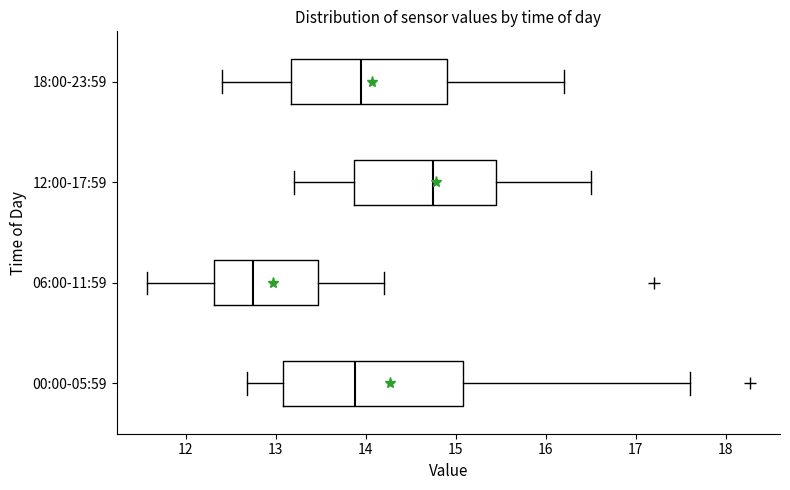

Reading bottom to top, transcribe this box plot: for each box, give where its median line is, the range the box spans, and where its two whiskers end, as read against the x-axis. The values are not printed on the chart, so give them approximately, as read against the axis.

00:00-05:59: median 13.9, box 13.1 to 15.1, whiskers 12.7 to 17.6
06:00-11:59: median 12.8, box 12.3 to 13.5, whiskers 11.6 to 14.2
12:00-17:59: median 14.8, box 13.9 to 15.5, whiskers 13.2 to 16.5
18:00-23:59: median 14.0, box 13.2 to 14.9, whiskers 12.4 to 16.2